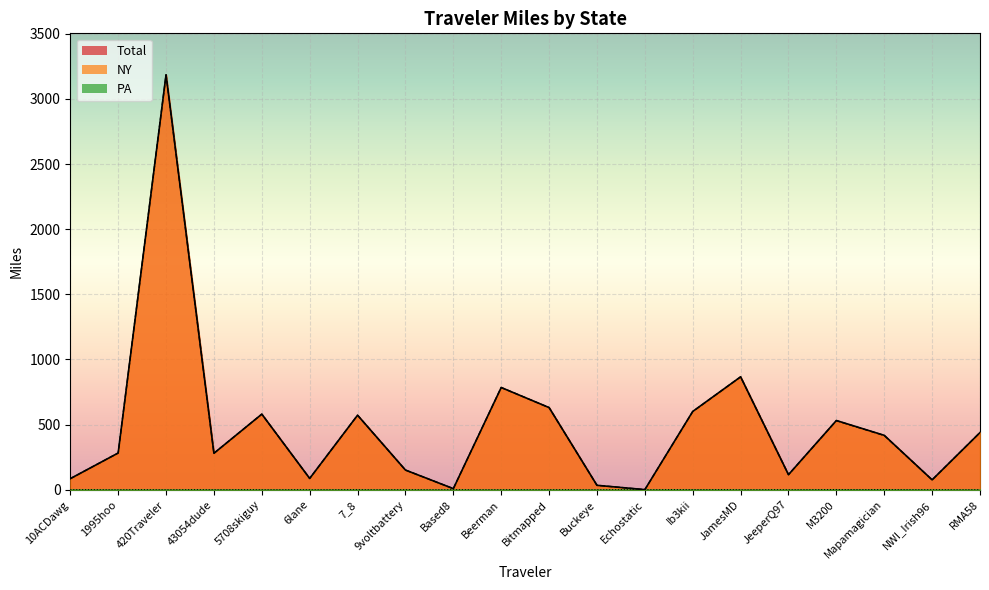

List the labels in order of PA value, smallest first.

1995hoo, 420Traveler, 5708skiguy, 6lane, 9voltbattery, Based8, Beerman, Bitmapped, Buckeye, Echostatic, JamesMD, JeeperQ97, NWI_Irish96, RMA58, 10ACDawg, 43054dude, 7_8, Ib3kii, M3200, Mapamagician